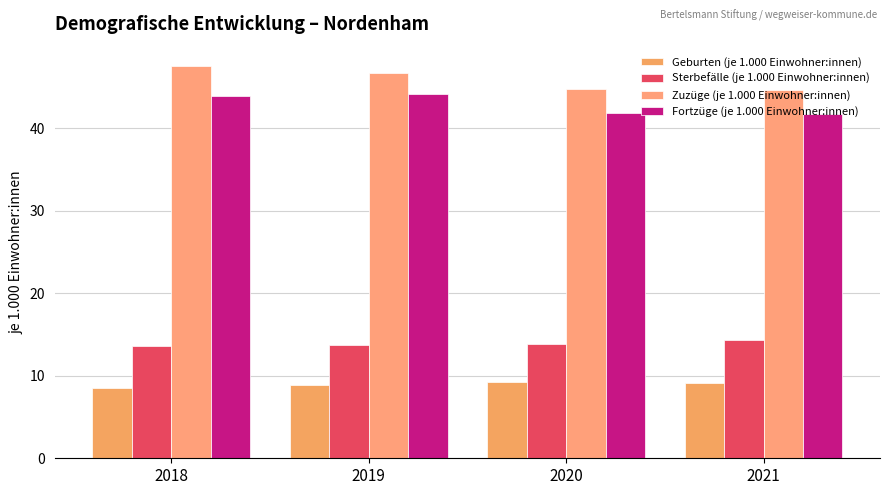

What is the average value of the Zuzüge (je 1.000 Einwohner:innen) series?

45.9